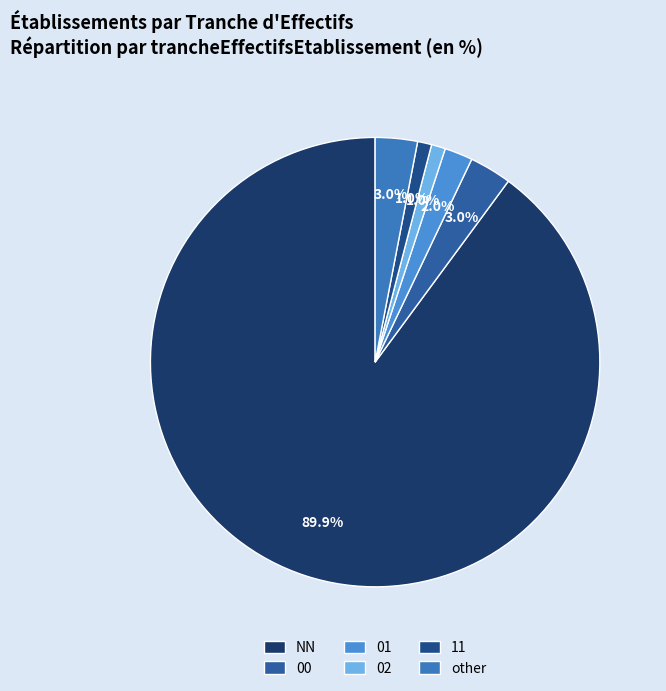

Which category accounts for the majority?

NN